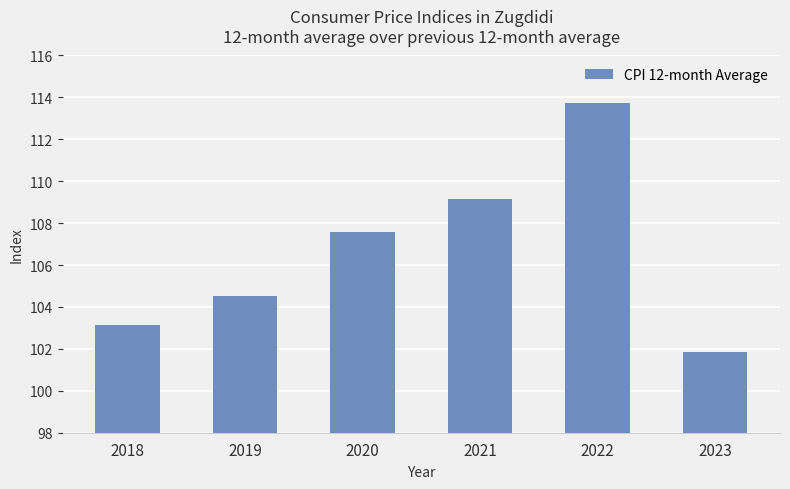

What value does the data have at 2022?

113.7